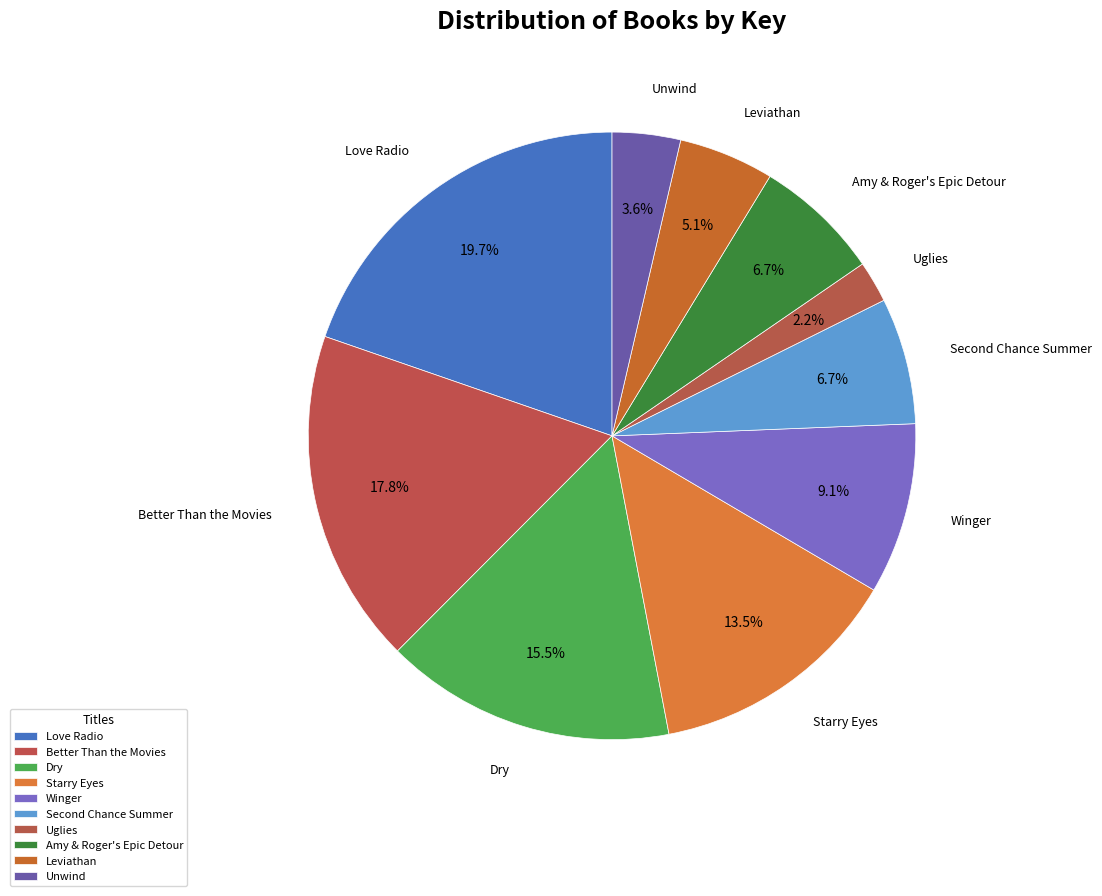

How many slices are in this pie chart?

10